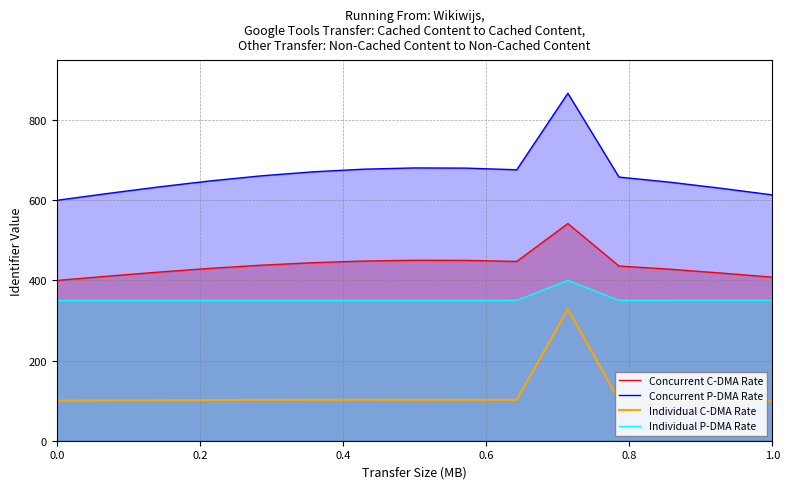

Is it true that Individual P-DMA Rate equals 350.0 at 0.0?

True